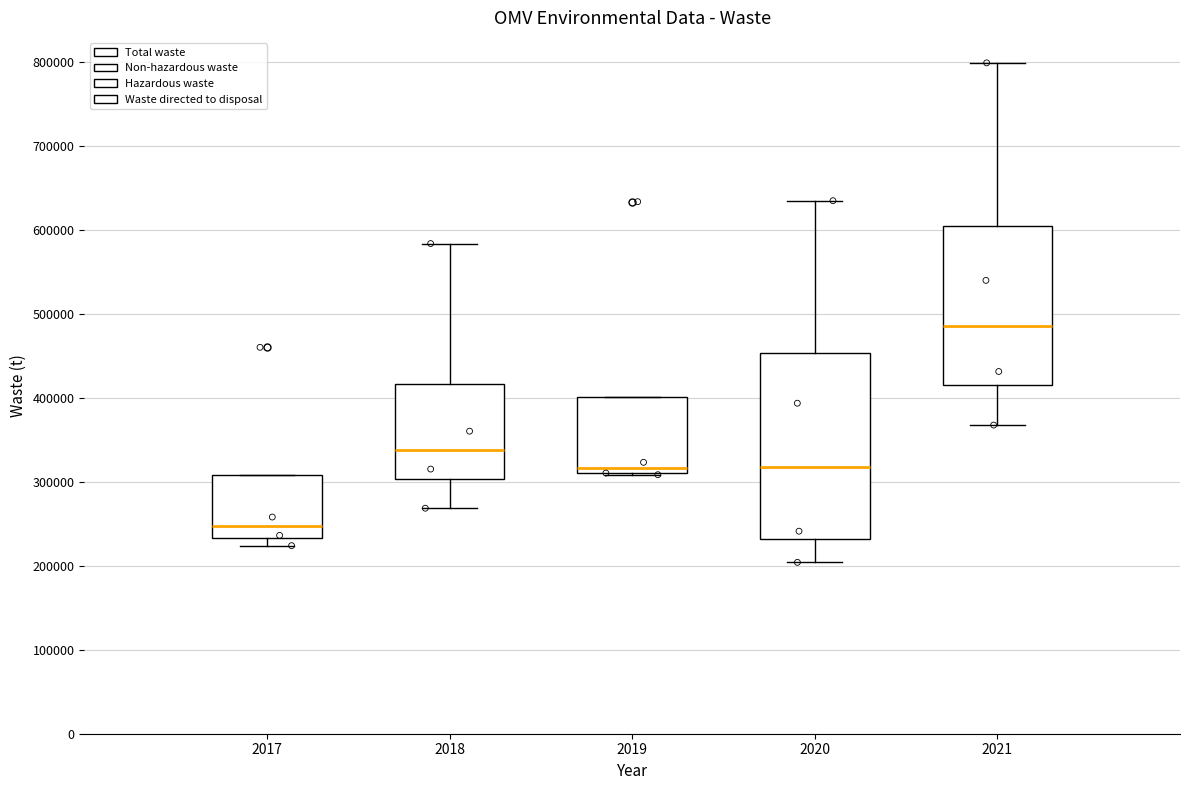

Reading left to right, transcribe this box plot: for each box, give where its median line is, the range the box spans, and where its two whiskers end, as read against the y-axis. The values are not printed on the chart, so give them approximately, as read against the axis.

2017: median 250000, box 230000 to 310000, whiskers 220000 to 310000
2018: median 340000, box 300000 to 420000, whiskers 270000 to 580000
2019: median 320000, box 310000 to 400000, whiskers 310000 to 400000
2020: median 320000, box 230000 to 450000, whiskers 200000 to 630000
2021: median 490000, box 420000 to 600000, whiskers 370000 to 800000